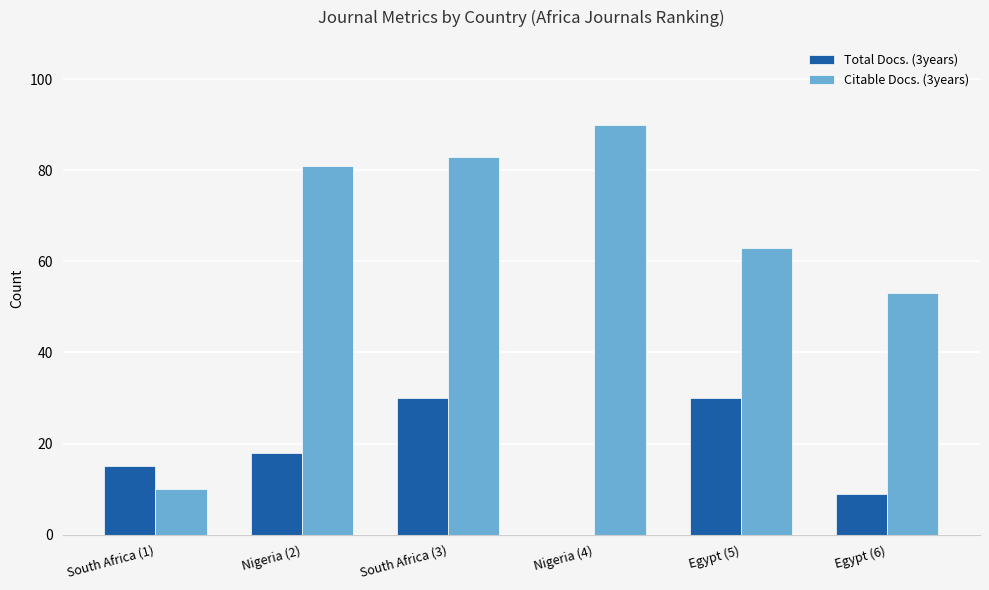

What is the sum of all Citable Docs. (3years) values?

380